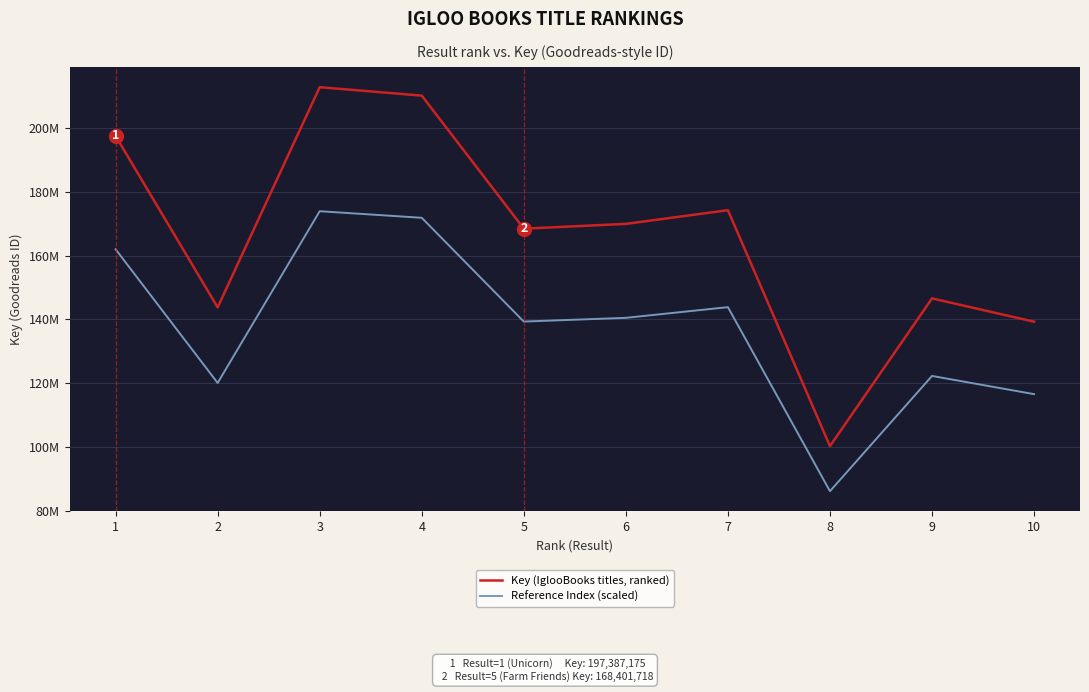

What is the difference between the second highest and minimum values in the Key (IglooBooks titles, ranked) series?

109600469.0